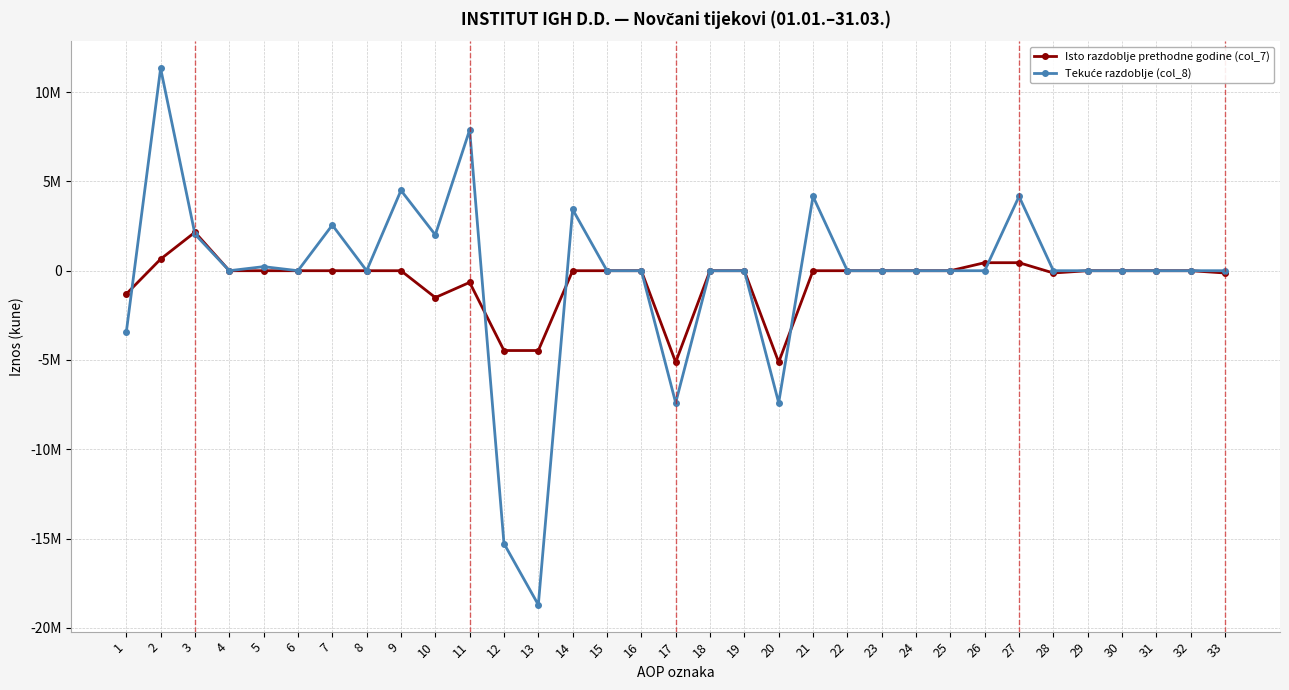

What is the average value of the Tekuće razdoblje (col_8) series?

-300744